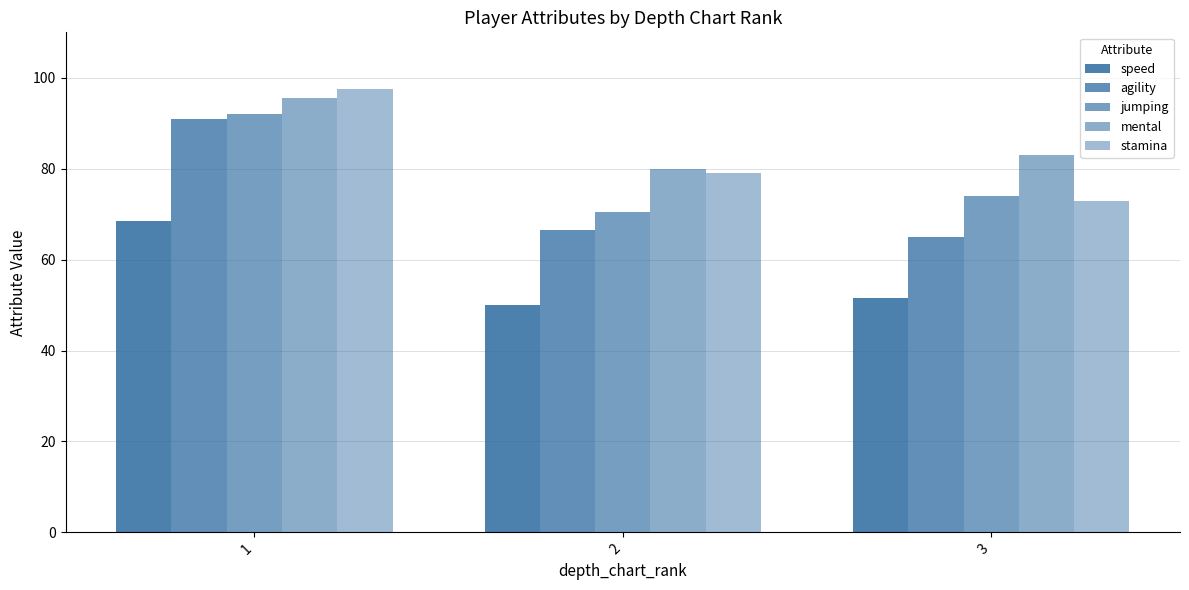

Is the value of stamina at 3 greater than the value of jumping at 3?

No